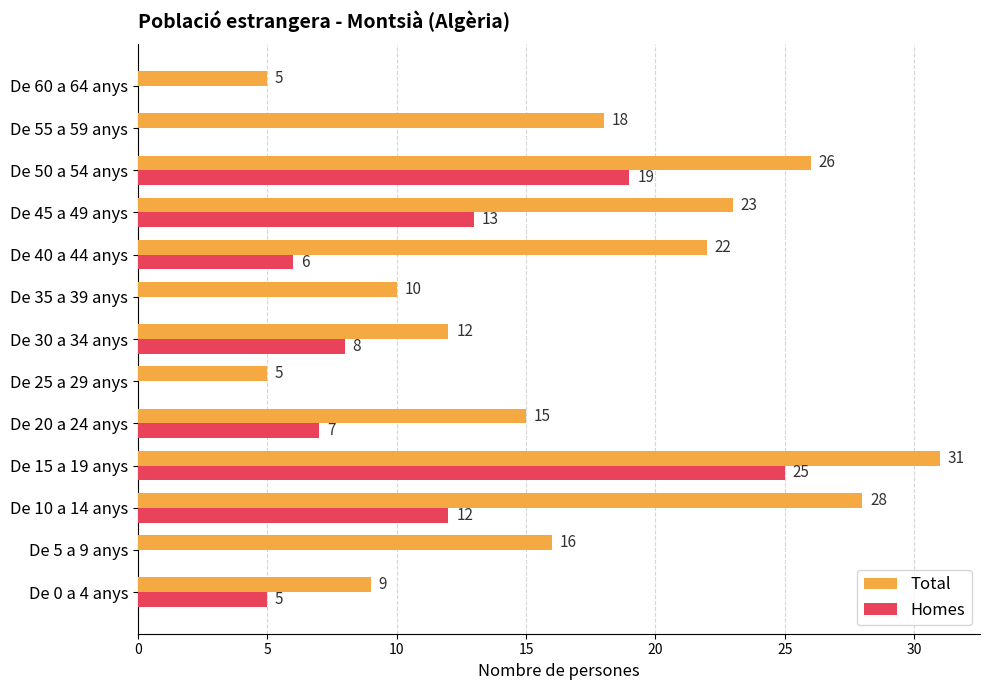

Which series changed the most between De 45 a 49 anys and De 50 a 54 anys?

Homes